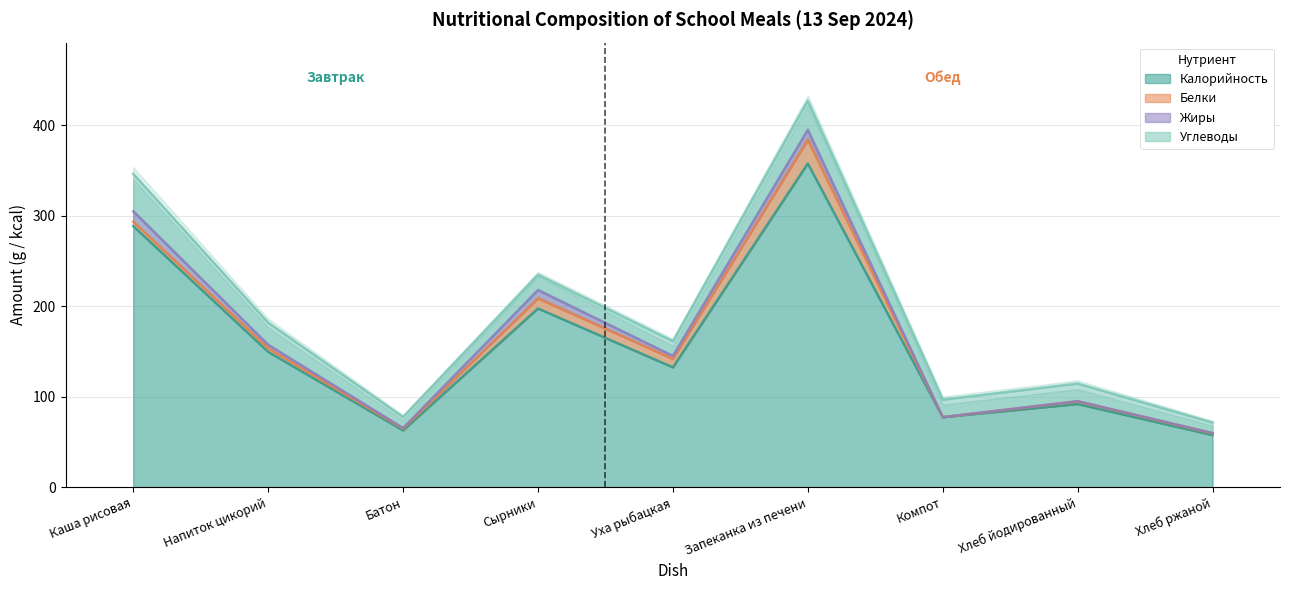

At which category is the sum across all series the highest?

Запеканка из печени